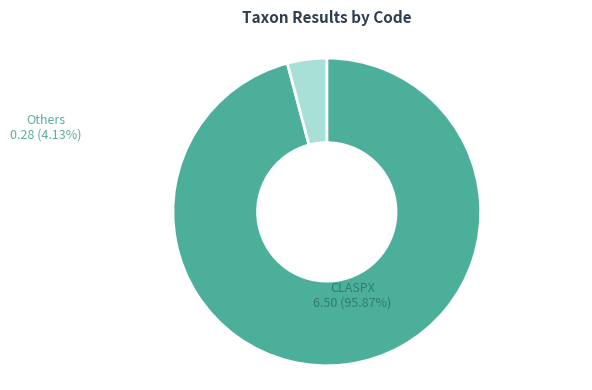

Combined, do MYRSPI and RANREP account for over 50%?

No